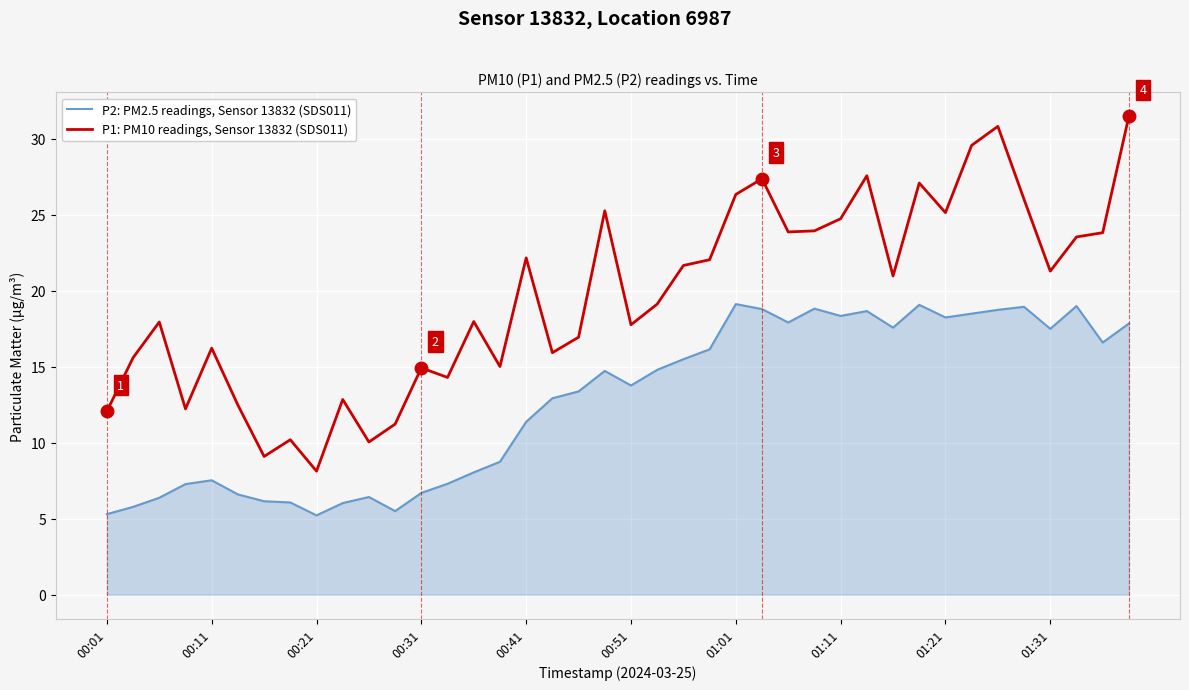

Rank the series by their average value, from lowest to highest.

P2: PM2.5 readings, Sensor 13832 (SDS011), P1: PM10 readings, Sensor 13832 (SDS011)